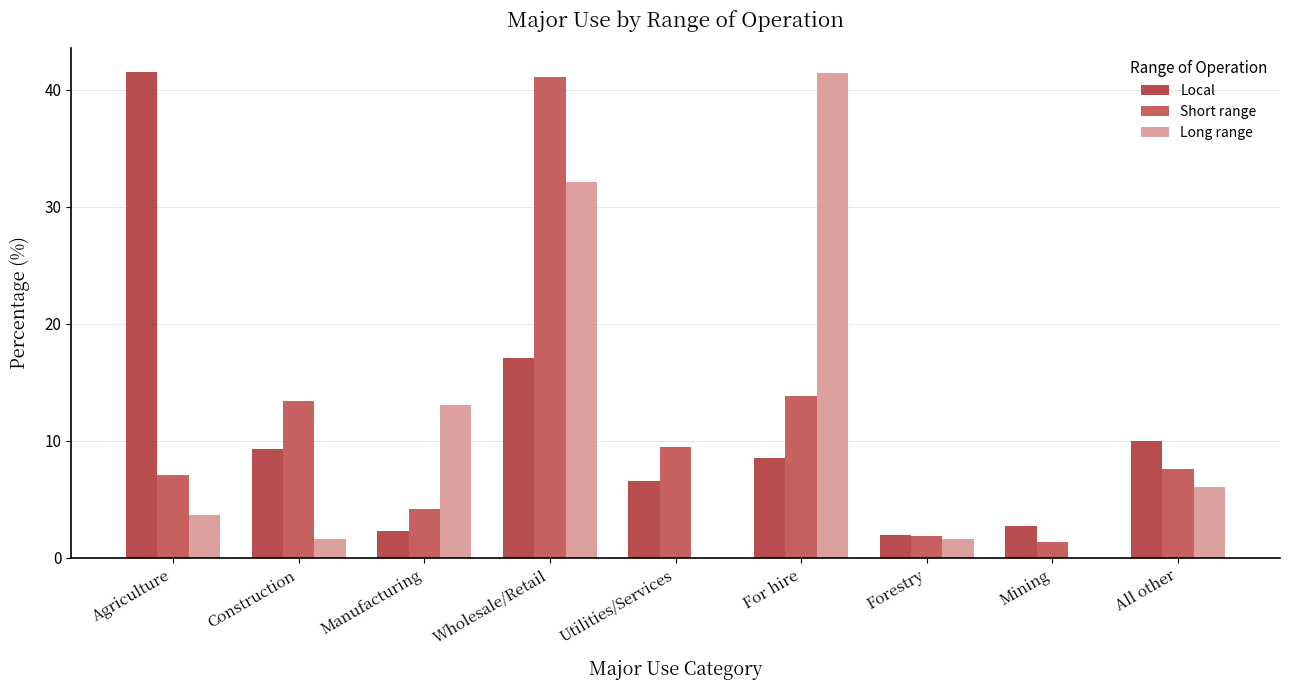

Between Wholesale/Retail and For hire, which series saw the biggest shift?

Short range